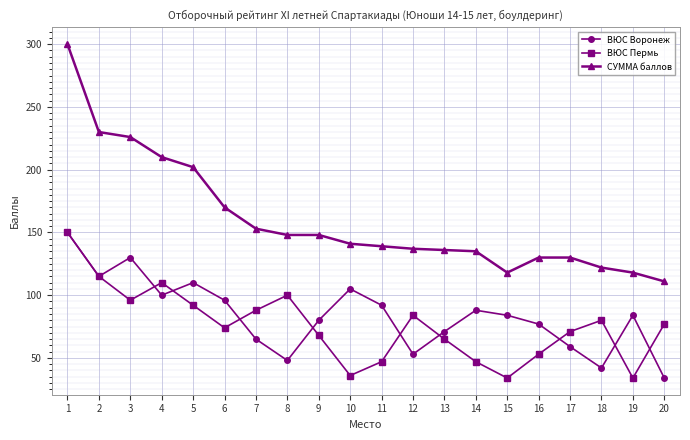

What is the difference between the highest and lowest values at 19?

84